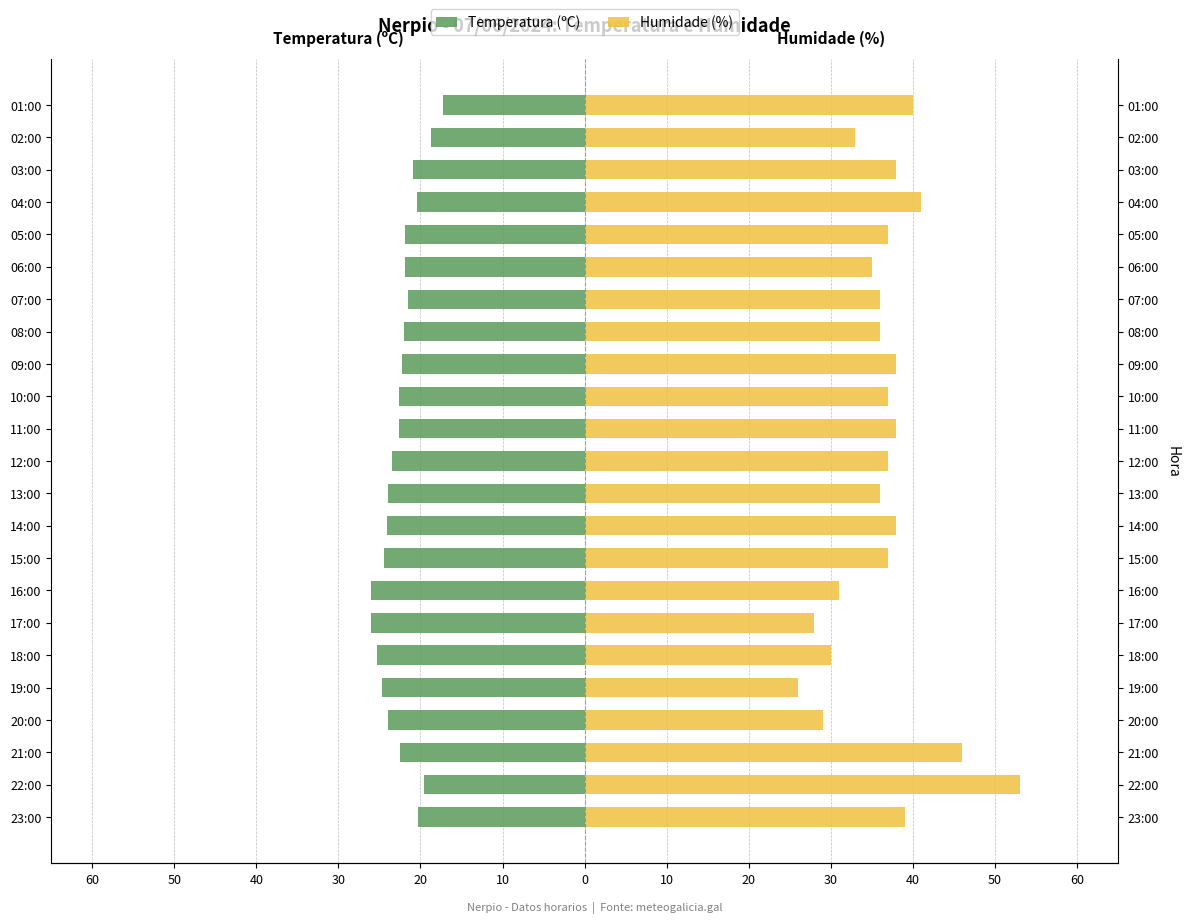

List the series in order of their overall mean, lowest first.

Temperatura (ºC), Humidade (%)